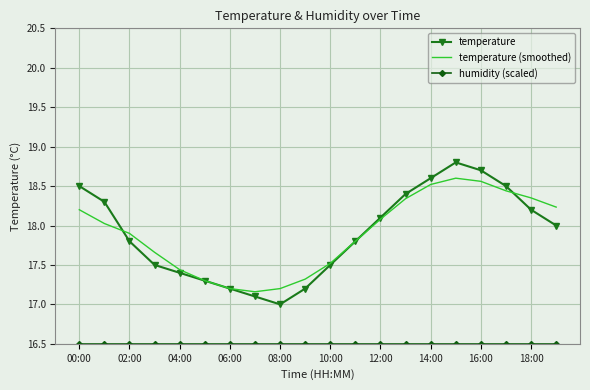

Which series has the widest spread of values?

temperature